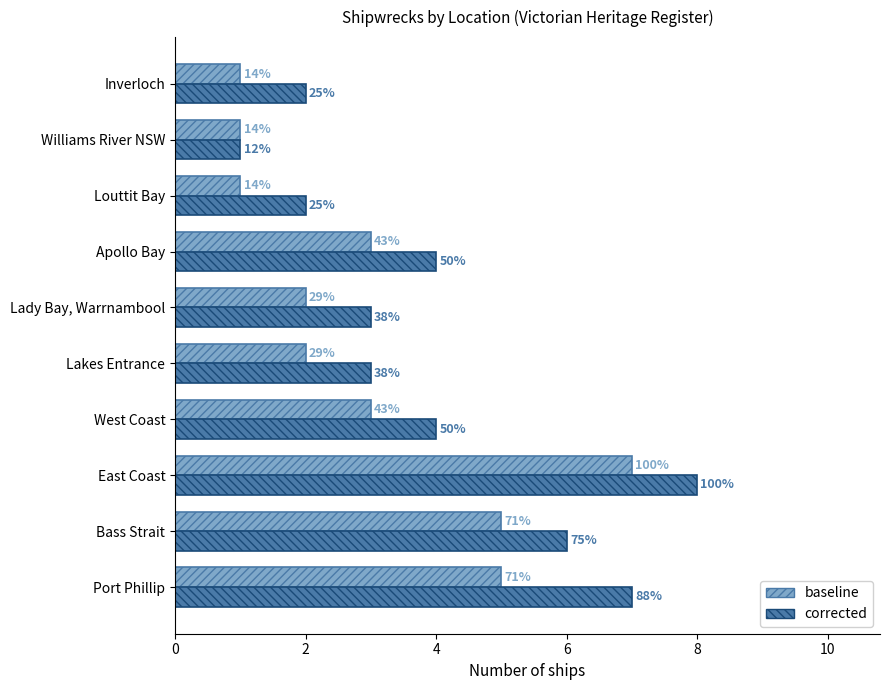

What are all the series names shown in the legend?

baseline, corrected